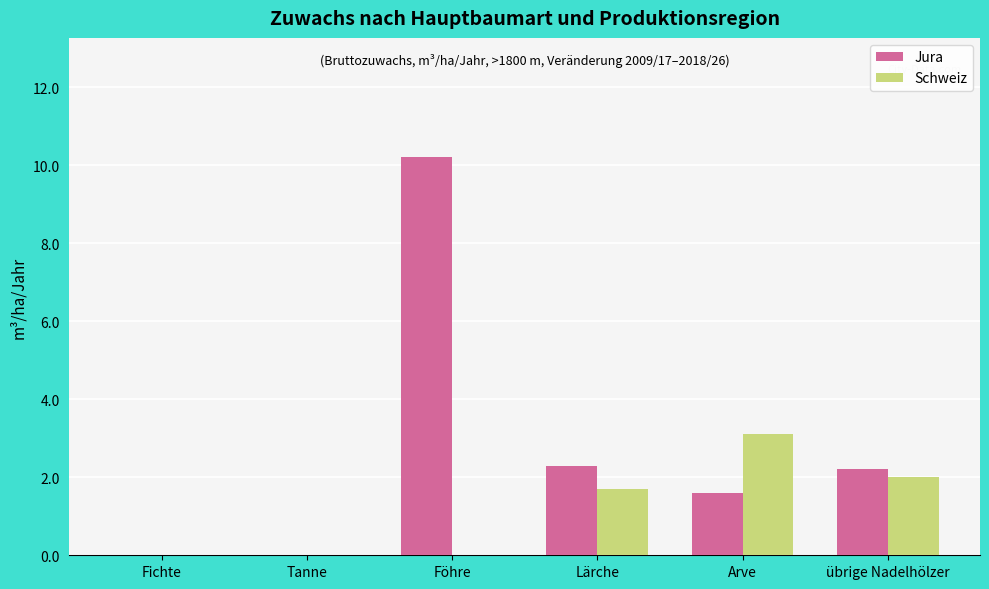

Which series has the largest total across all categories?

Jura